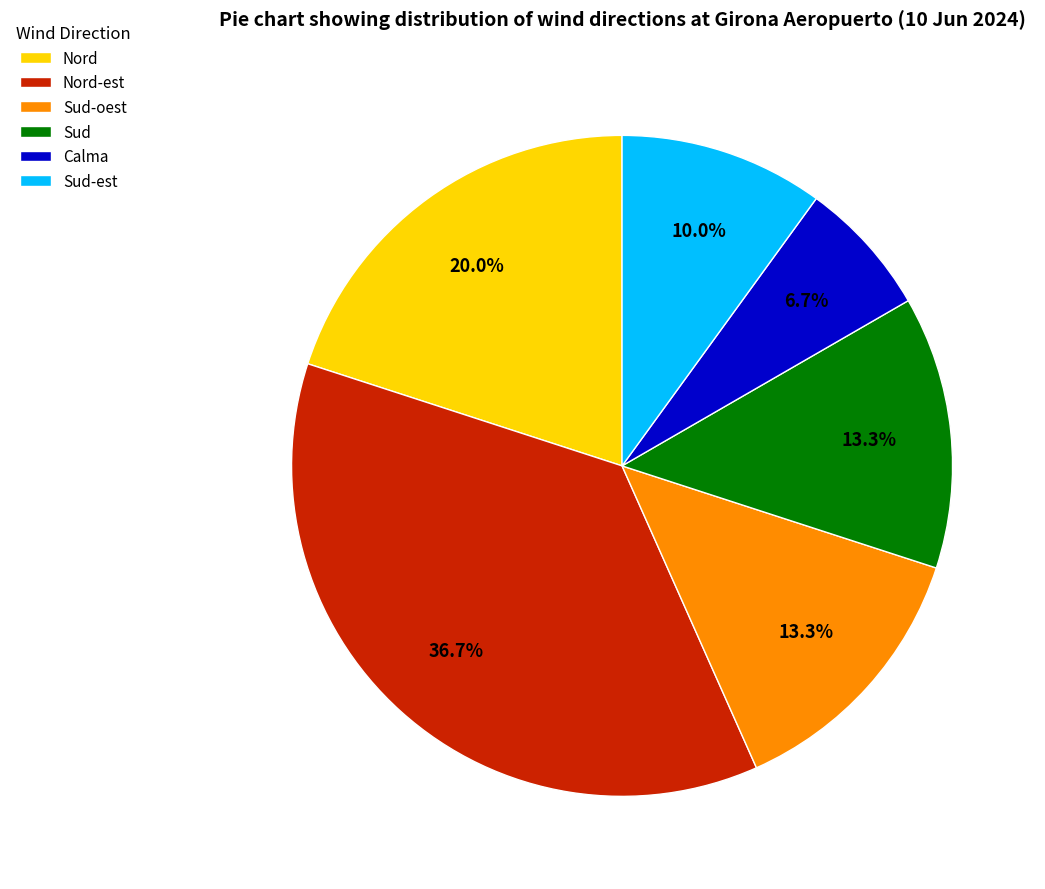

Does any single category account for the majority?

No